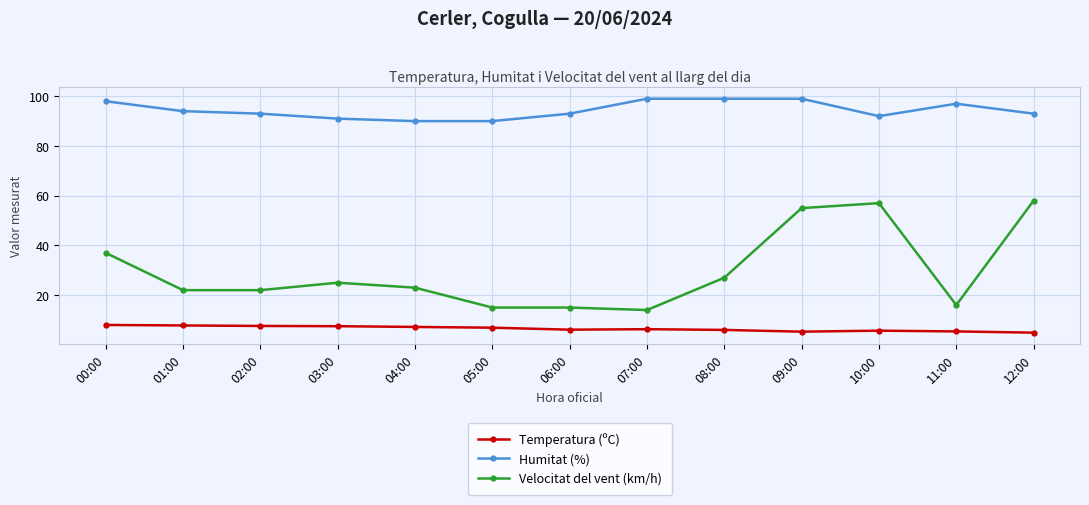

What are all the series names shown in the legend?

Temperatura (ºC), Humitat (%), Velocitat del vent (km/h)